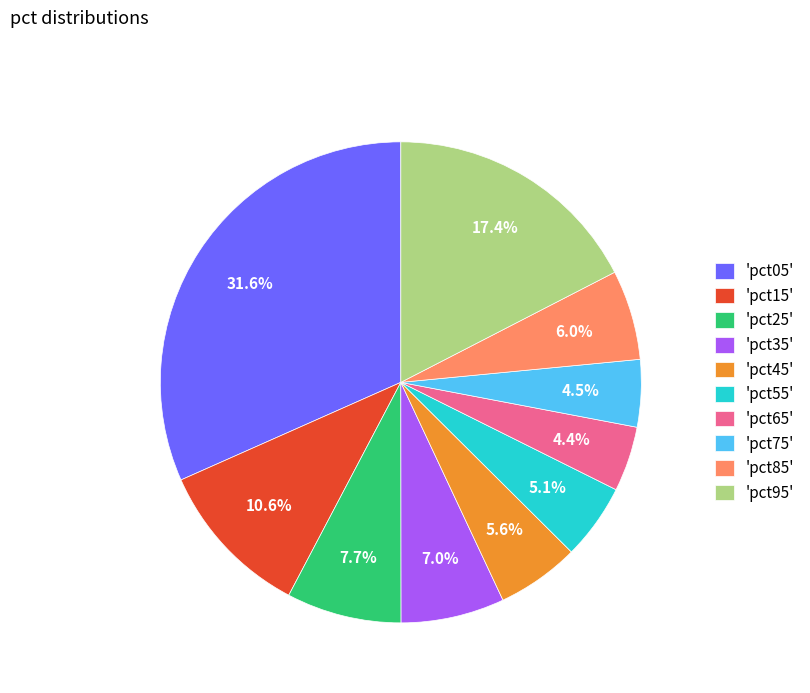

Is there a majority slice in this chart?

No